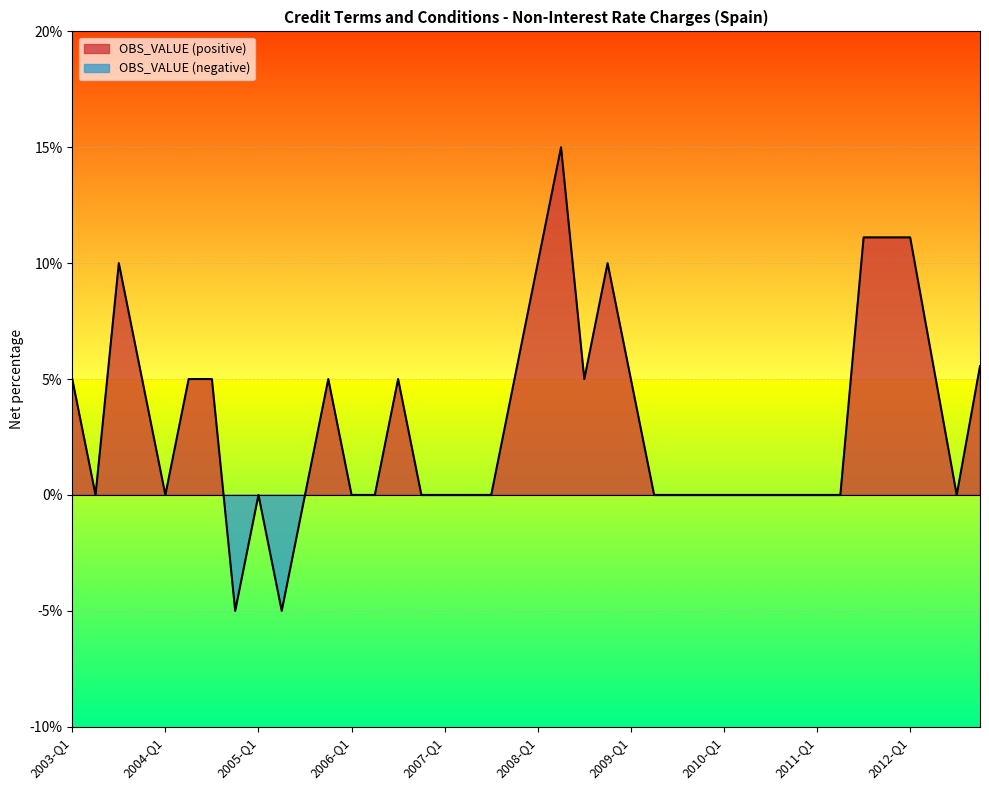

What is the difference between the values at 2009-Q3 and 2004-Q2?

5.0